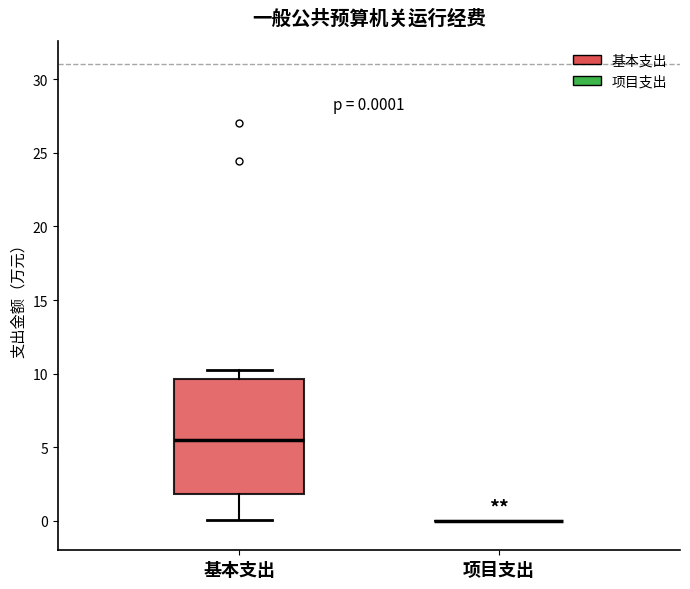

Comparing the boxes themselves (not the whiskers), which one is the tallest?

基本支出